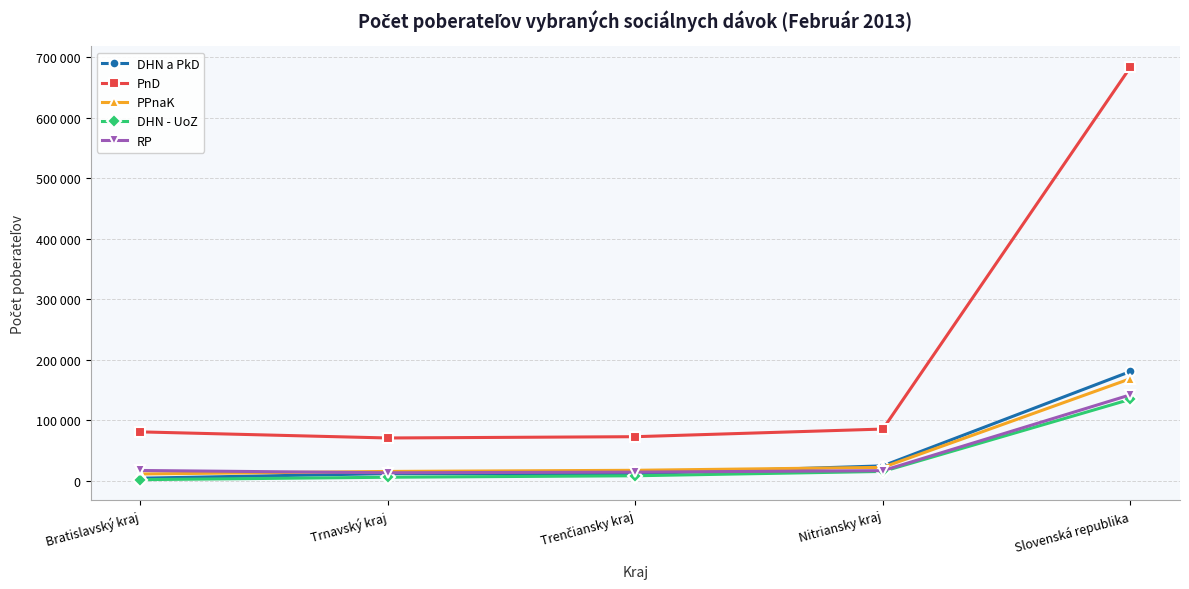

What is the lowest value of the RP series?

13491